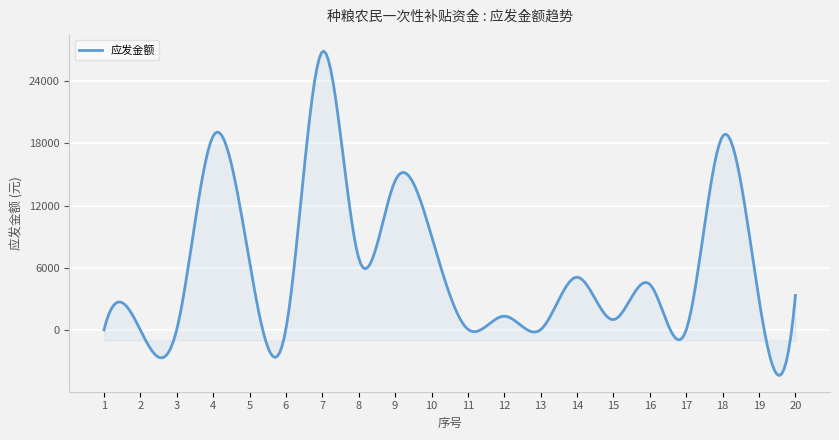

What is the difference between the maximum and minimum values?

31209.3